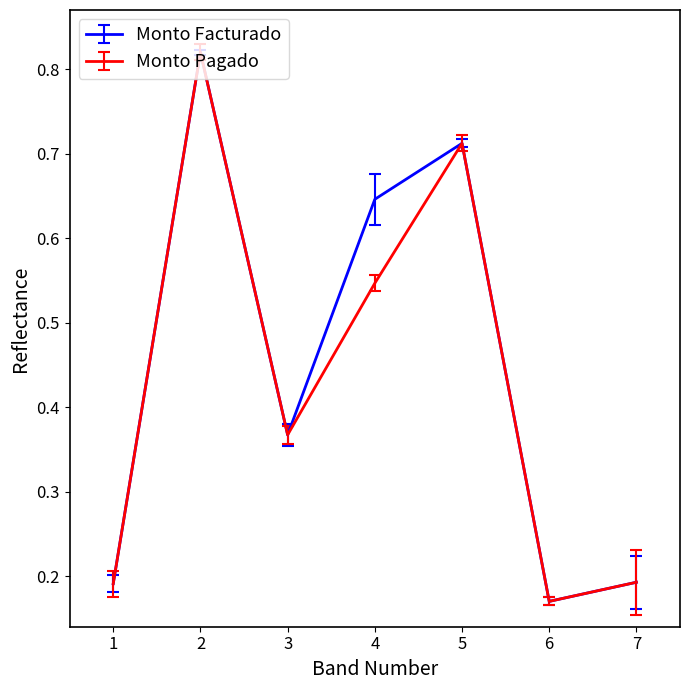

Which label corresponds to the smallest value in the chart?

6